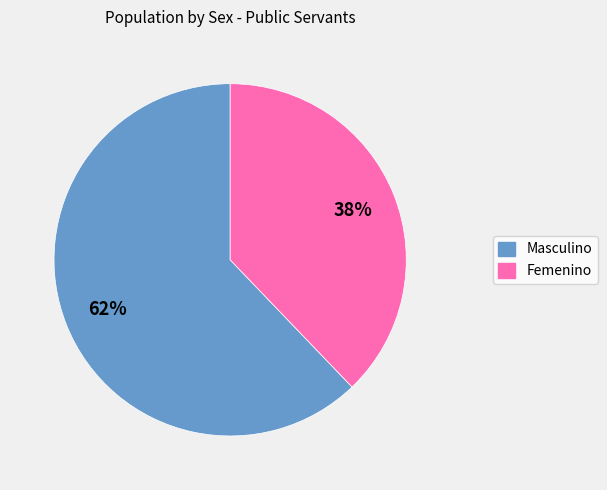

To the nearest percent, what portion does Femenino represent?

38%